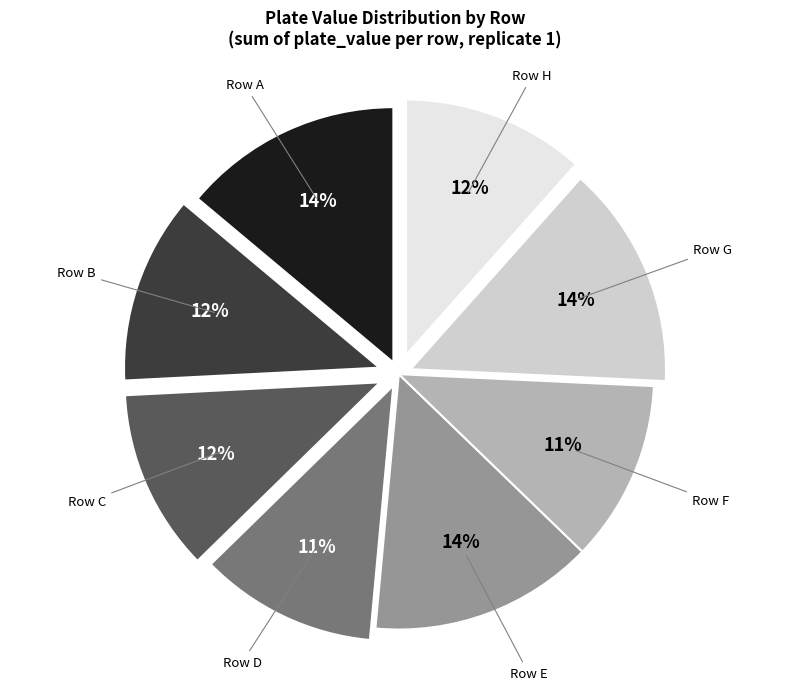

Is there a majority slice in this chart?

No